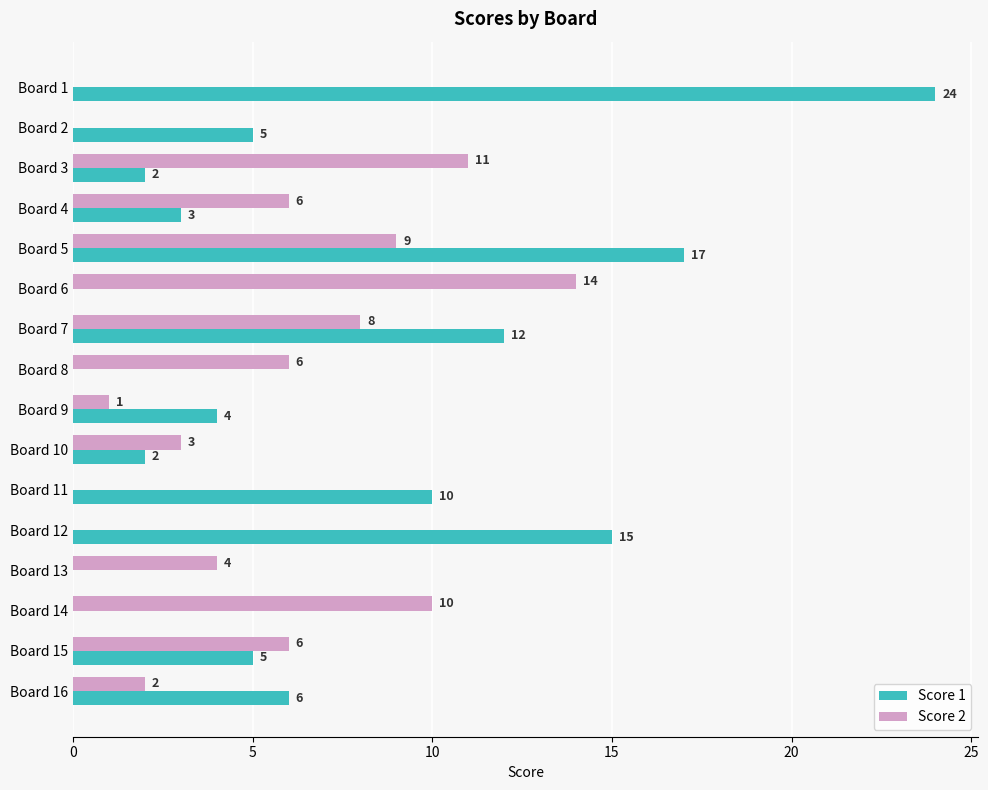

How many values in Score 1 are above zero?

12